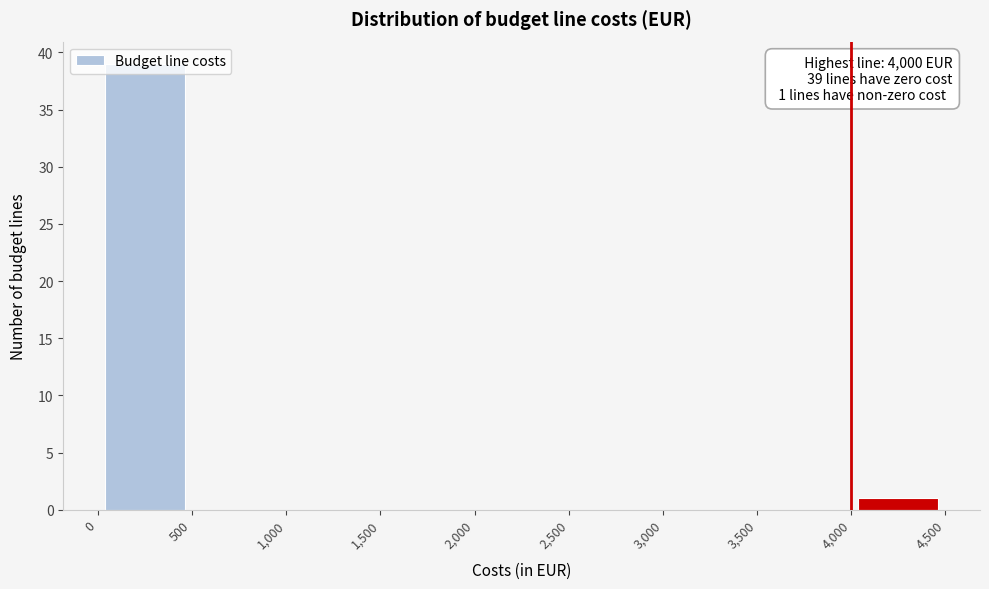

Which range on the x-axis has the tallest bar?

0 to 500